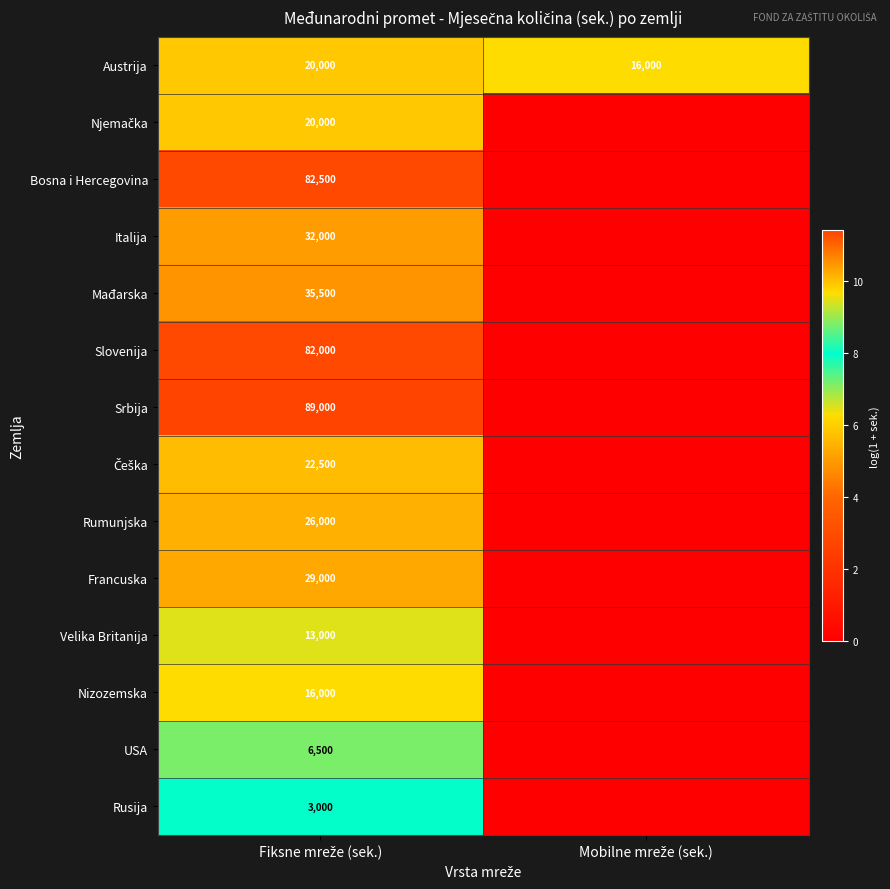

What is the maximum value for Austrija?

20000